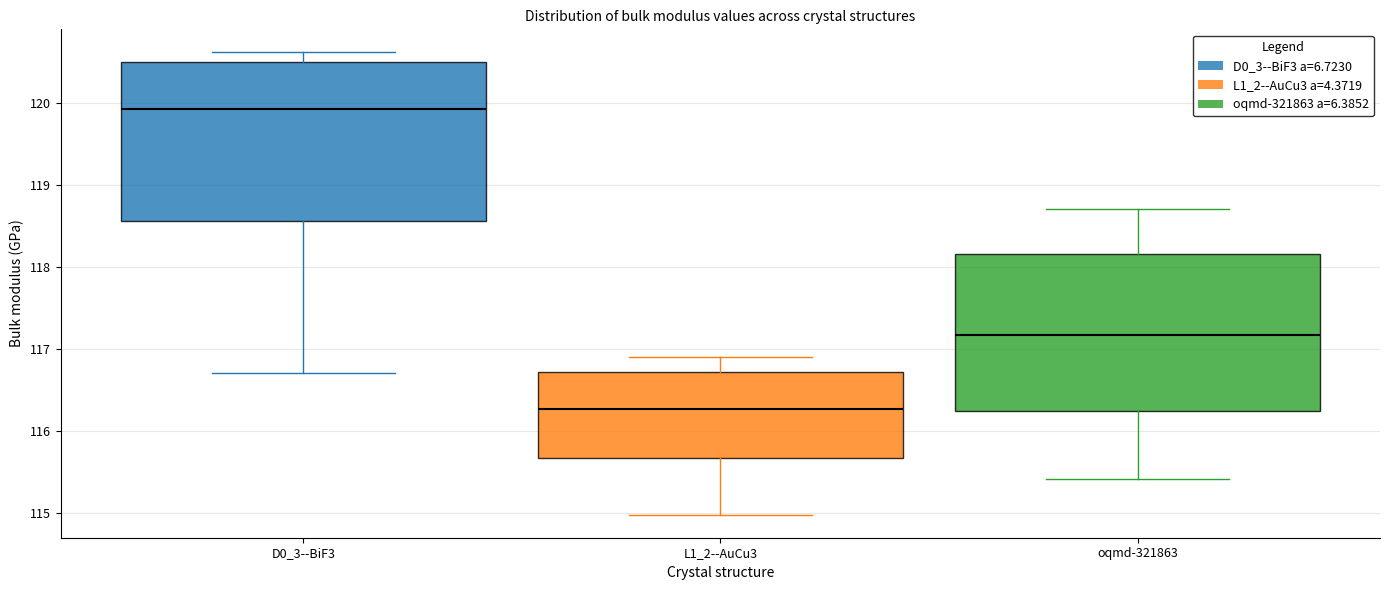

Where is the upper edge of the box for L1_2--AuCu3 on the y-axis? The values are not printed on the chart, so give them approximately, as read against the axis.

116.7